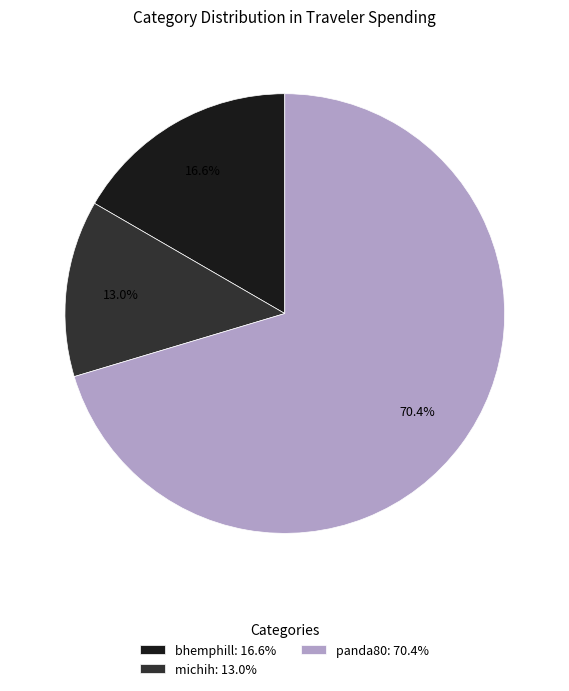

True or false: michih accounts for 13% of the total.

True